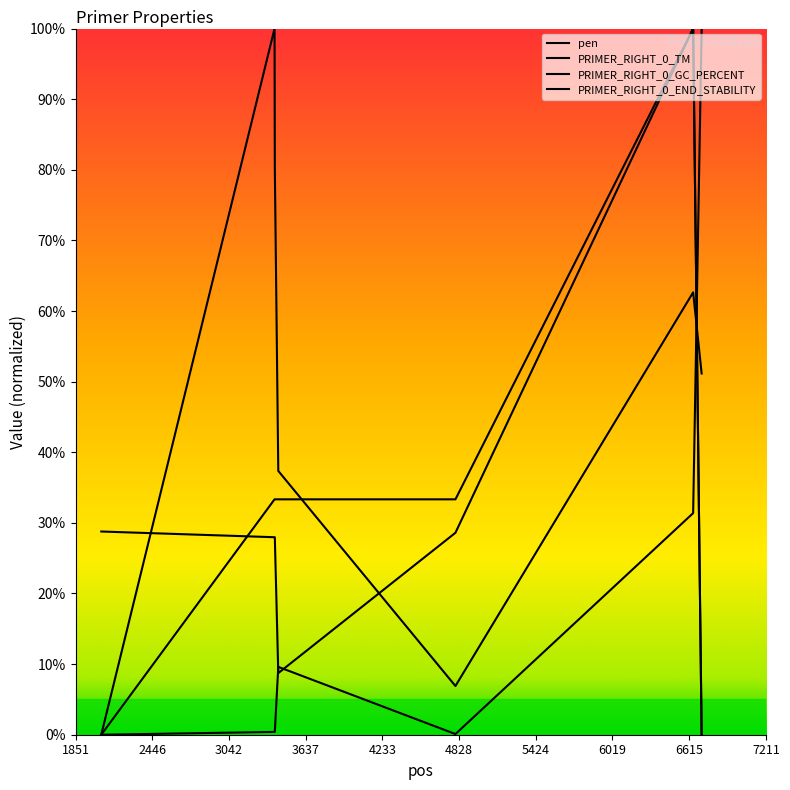

Reading left to right, transcribe all the data shown in this chart.

pen: 0.0	0.4	0.4	9.6	0.1	31.4	100.0
PRIMER_RIGHT_0_TM: 28.8	28.0	28.0	8.7	28.6	100.0	0.0
PRIMER_RIGHT_0_GC_PERCENT: 0.0	33.3	33.3	33.3	33.3	100.0	0.0
PRIMER_RIGHT_0_END_STABILITY: 0.0	100.0	80.5	37.4	6.9	62.6	51.1